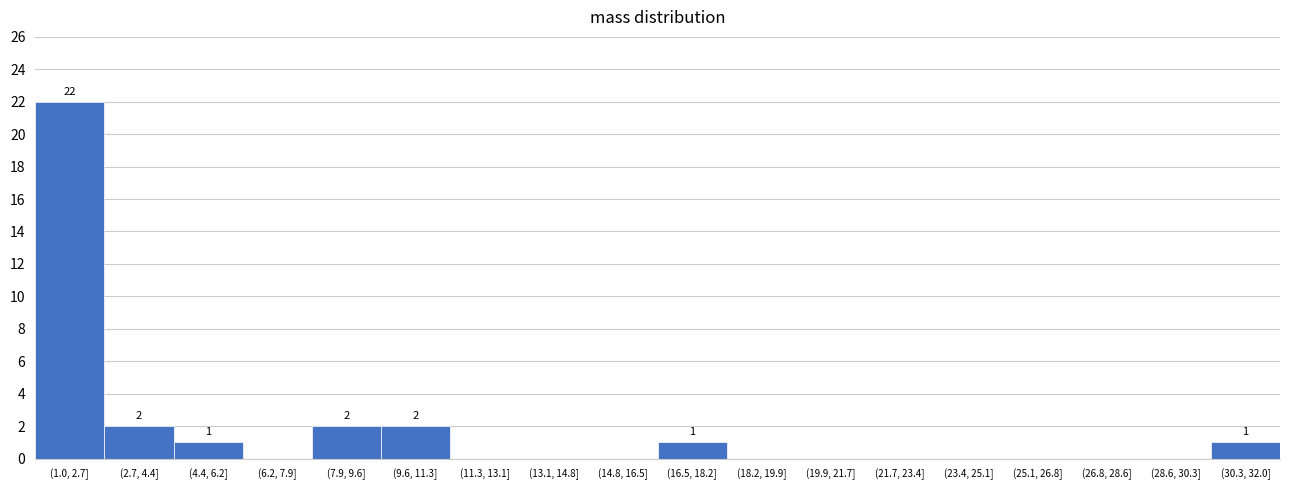

Reading left to right, extract all data points from this chart.

(1.0, 2.7]=22	(2.7, 4.4]=2	(4.4, 6.2]=1	(6.2, 7.9]=0	(7.9, 9.6]=2	(9.6, 11.3]=2	(11.3, 13.1]=0	(13.1, 14.8]=0	(14.8, 16.5]=0	(16.5, 18.2]=1	(18.2, 19.9]=0	(19.9, 21.7]=0	(21.7, 23.4]=0	(23.4, 25.1]=0	(25.1, 26.8]=0	(26.8, 28.6]=0	(28.6, 30.3]=0	(30.3, 32.0]=1